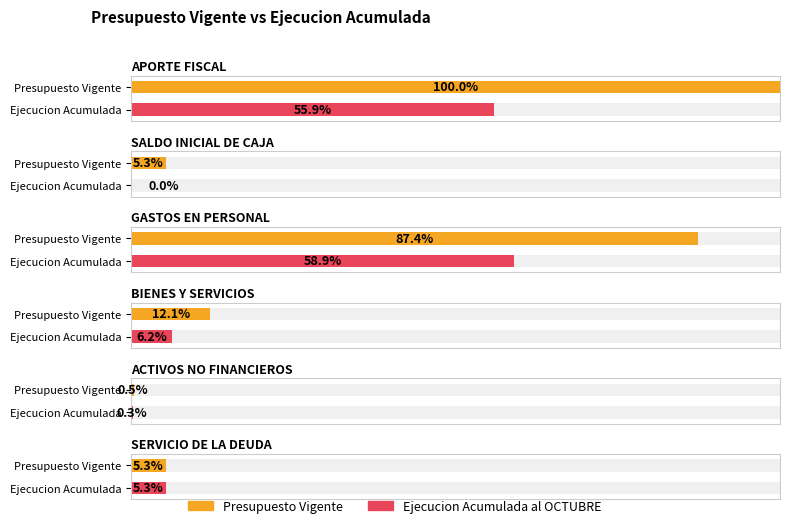

Reading left to right, transcribe all the data shown in this chart.

Presupuesto Vigente: 10661310	566183	9318104	1294606	48600	566183
Ejecucion Acumulada al OCTUBRE: 5954791	0	6284321	662496	29681	566194